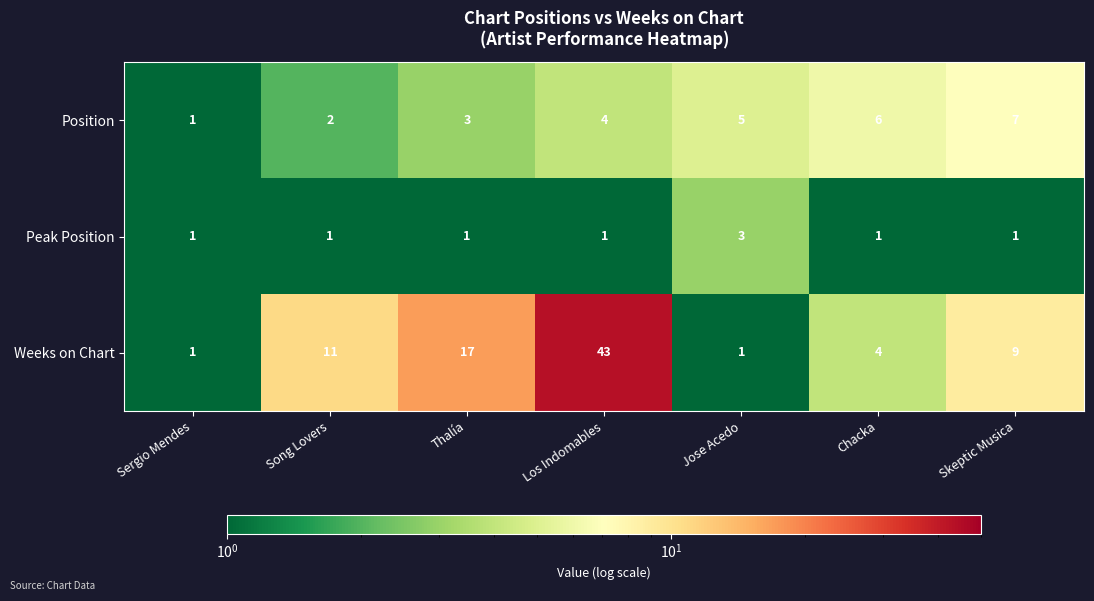

The value of Position at Los Indomables is 7. True or false?

False